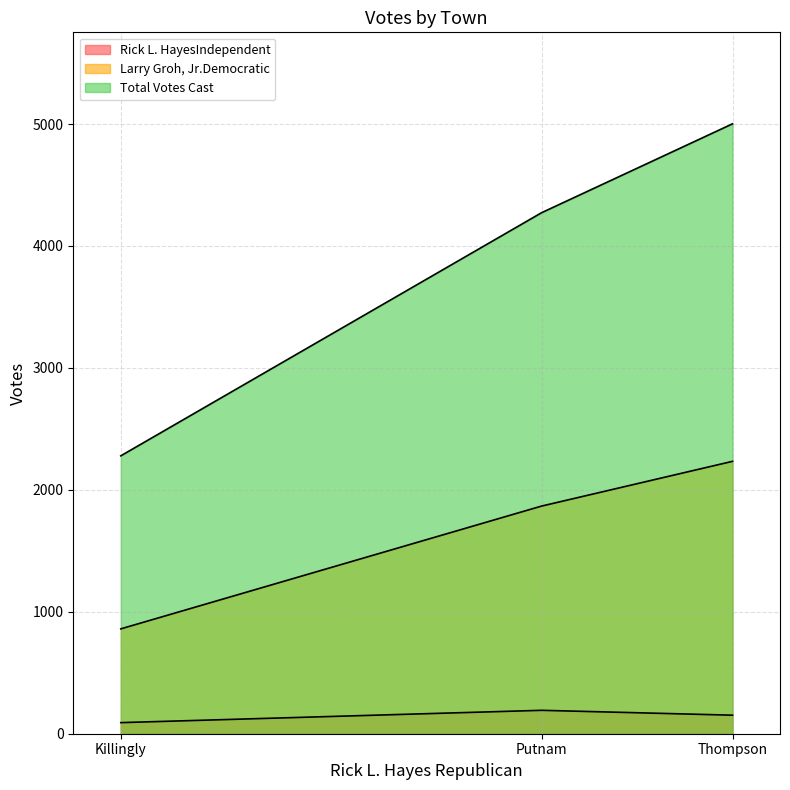

The value of Larry Groh, Jr.Democratic at Putnam is 3237. True or false?

False